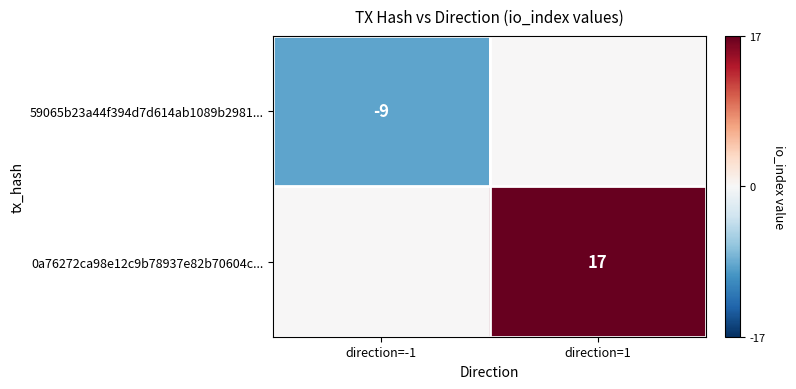

At which category does the chart reach its peak across all series?

direction=1